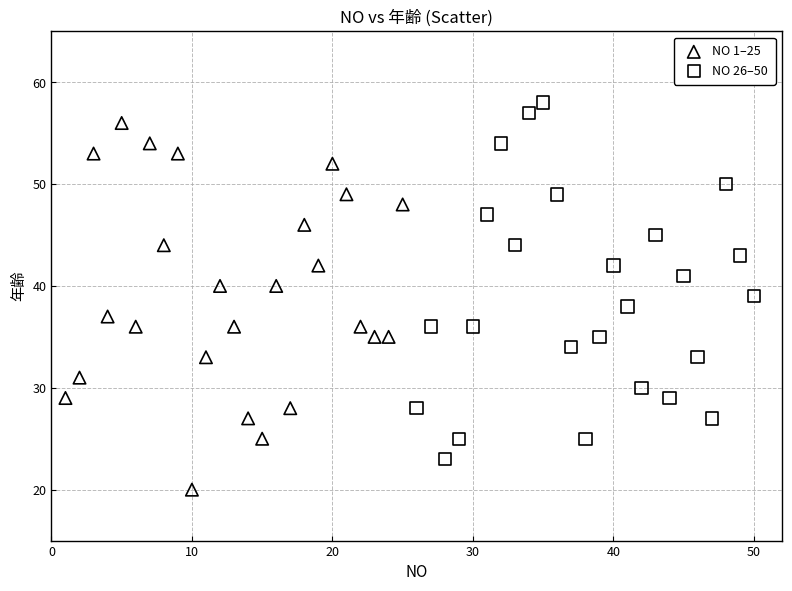

Which series has the widest spread of Y values?

NO 1–25